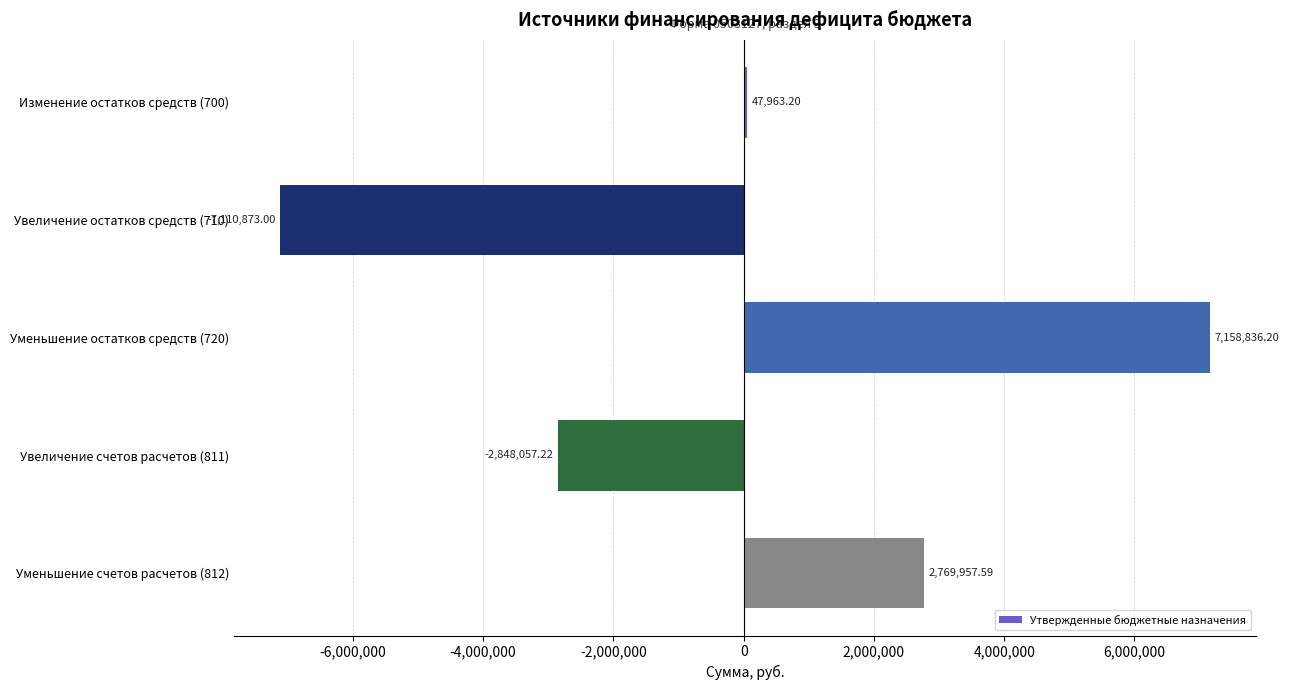

What is the average value?

3565.4